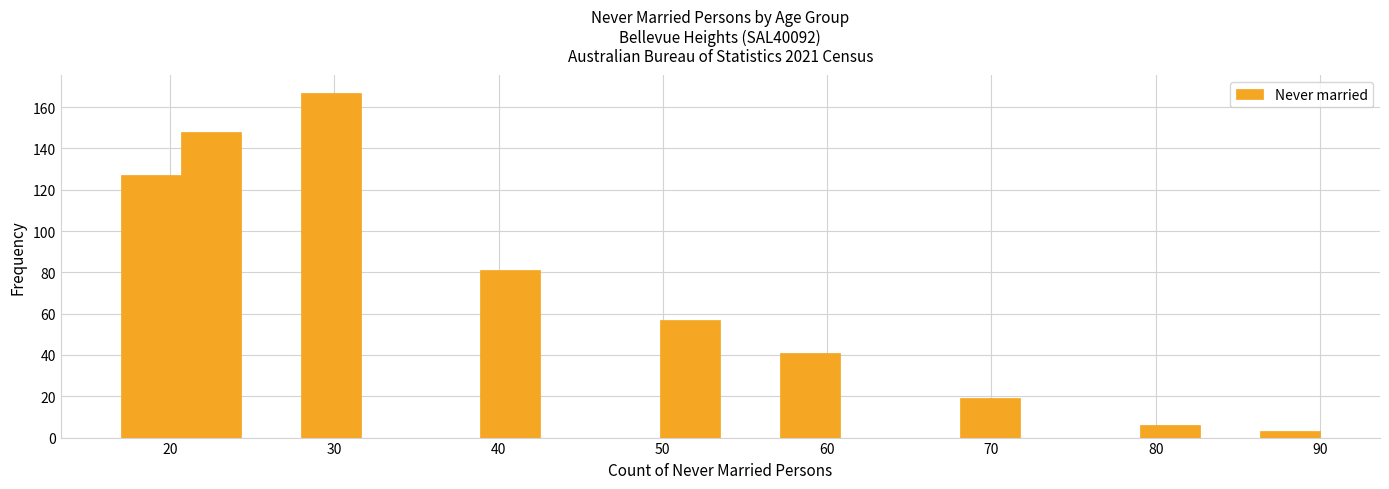

Read against the x-axis, roughly where is the centre of the tallest bar?

30